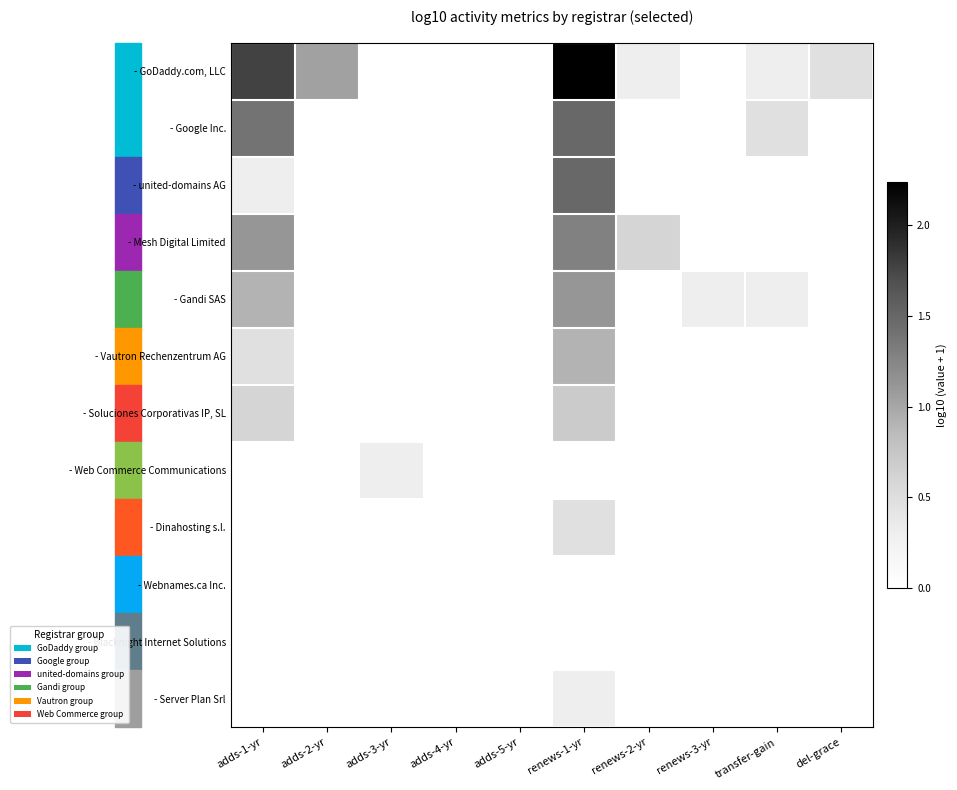

Which series changed the most between adds-2-yr and del-grace?

- GoDaddy.com, LLC